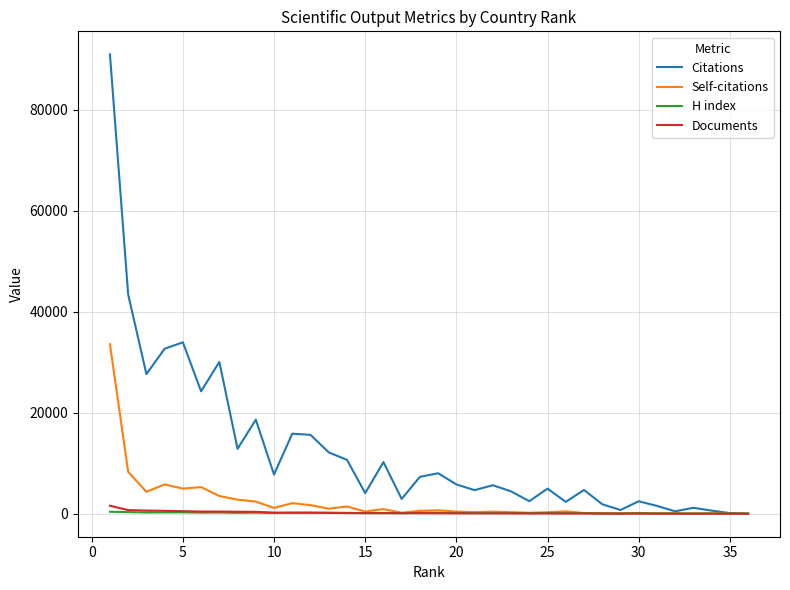

Which series has the largest range (max minus min)?

Citations